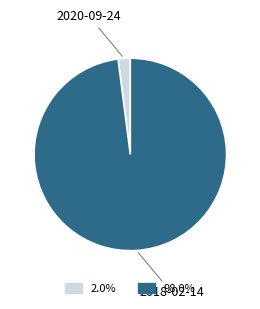

Rank the categories by value from highest to lowest.

2018-02-14, 2020-09-24